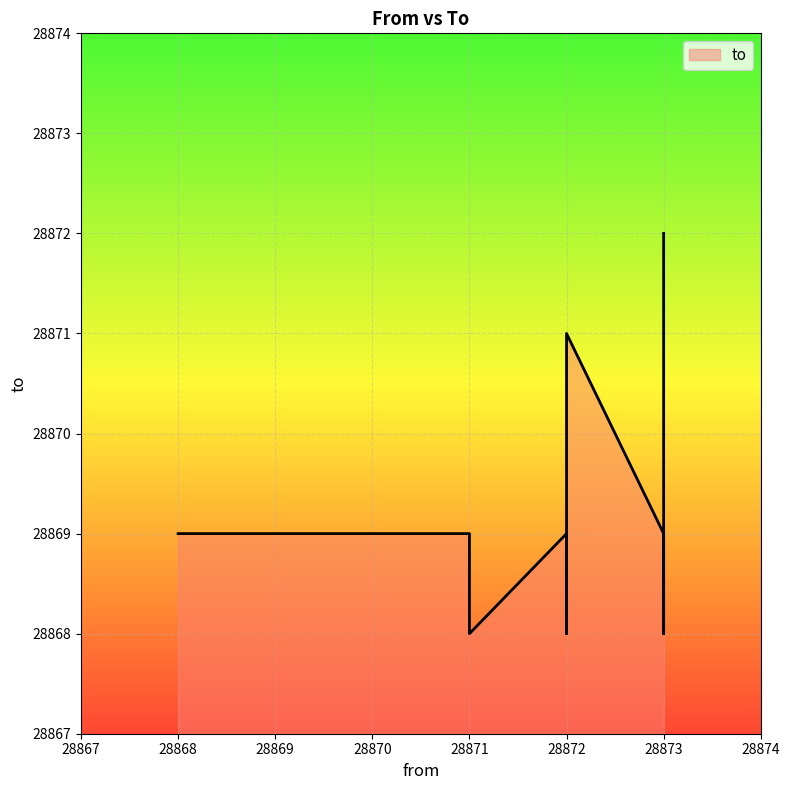

At which category does the chart reach its peak across all series?

28873